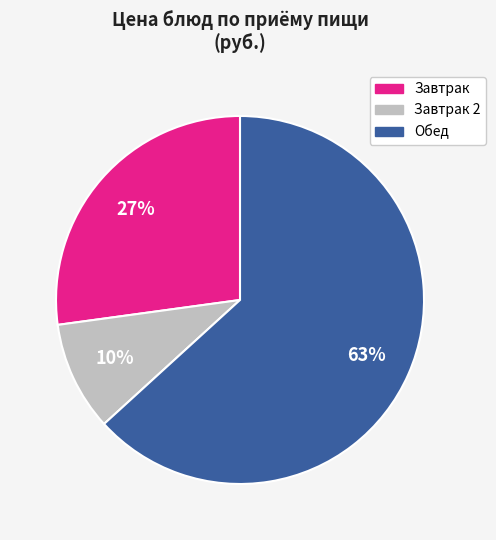

To the nearest percent, what is the average slice percentage?

33%